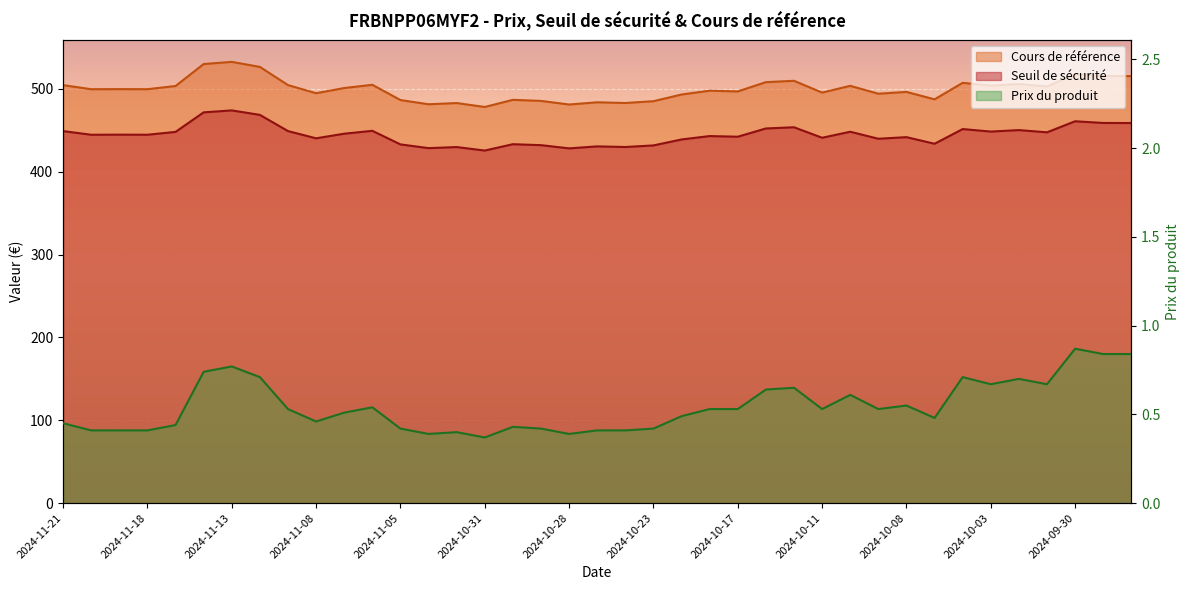

The Prix du produit series shows 0.4 at 2024-10-24. True or false?

True